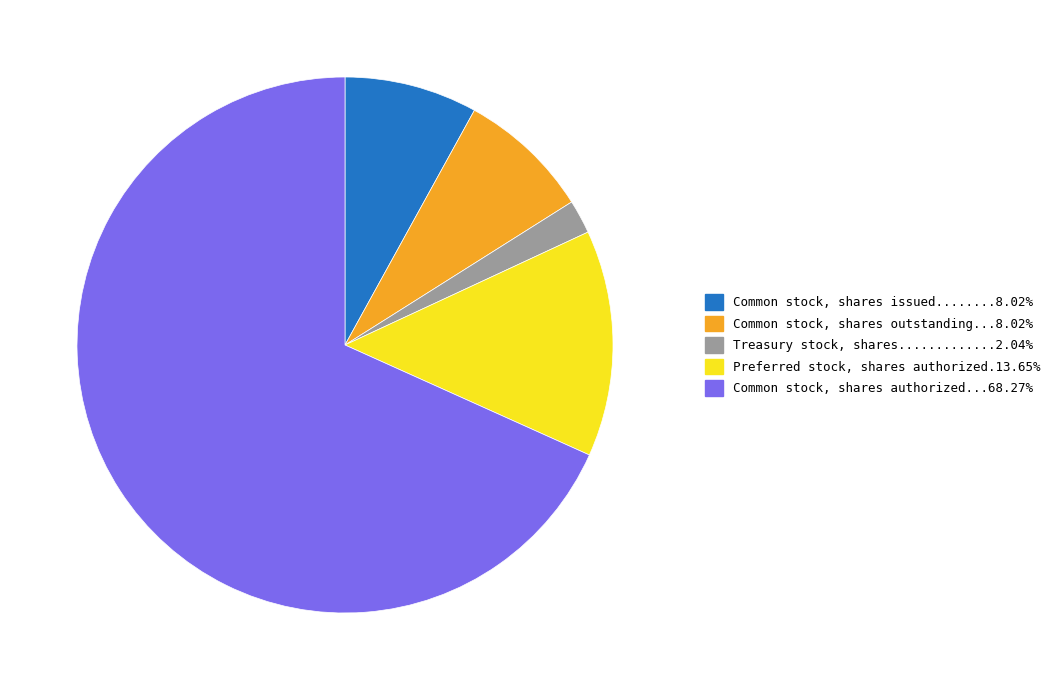

Is there any slice that represents more than half of the pie?

Yes